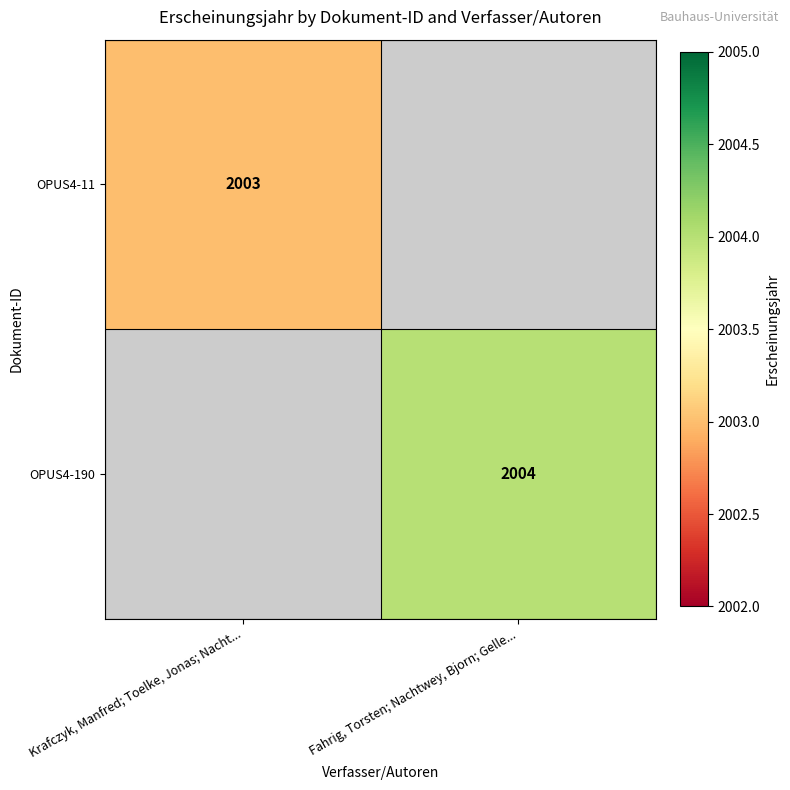

The value of OPUS4-11 at Krafczyk, Manfred; Toelke, Jonas; Nacht... is 848. True or false?

False